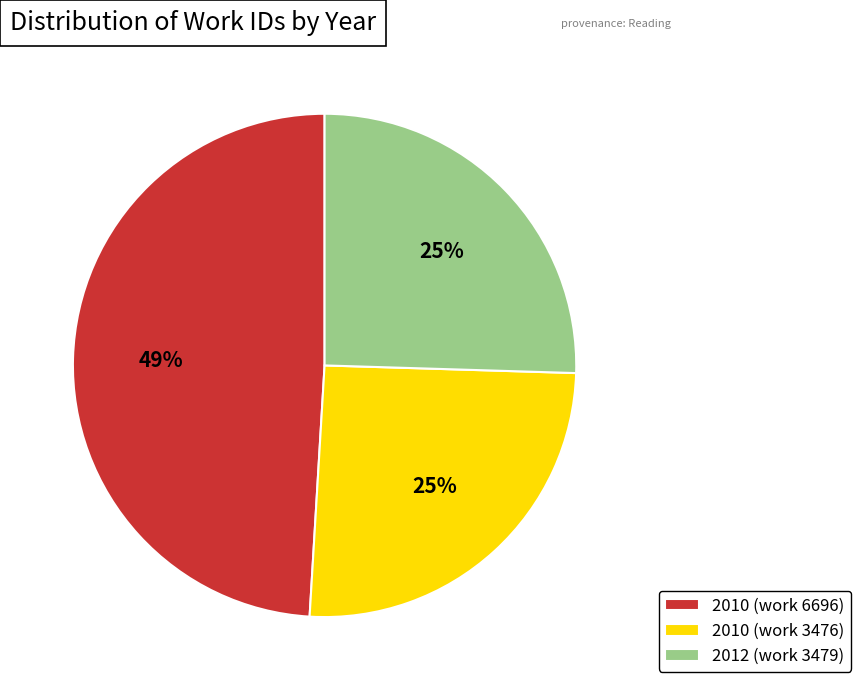

To the nearest percent, what percentage of the pie is 2010 (work 6696)?

49%